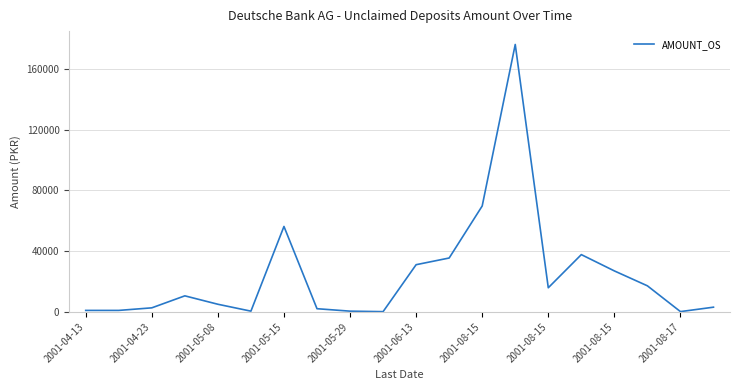

What is the difference between the maximum and minimum values?

175853.6